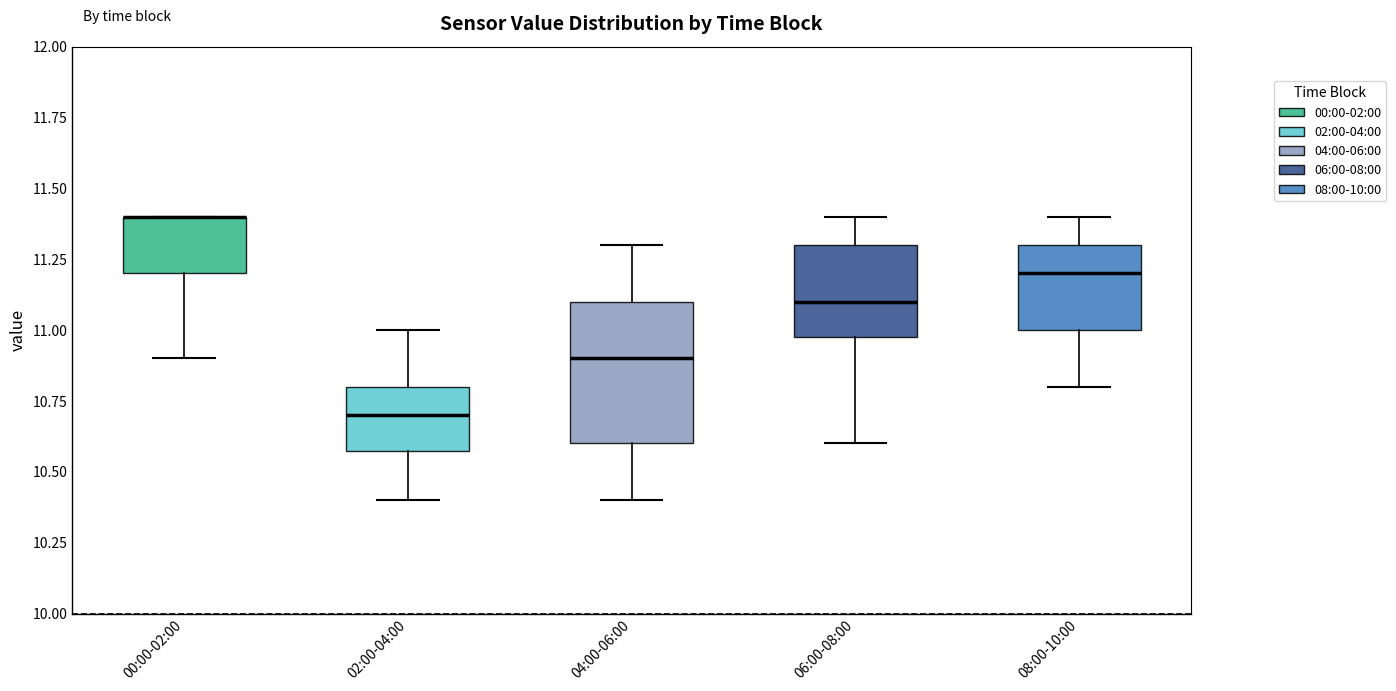

Where does the upper whisker of the box for 08:00-10:00 end on the y-axis? The values are not printed on the chart, so give them approximately, as read against the axis.

11.4